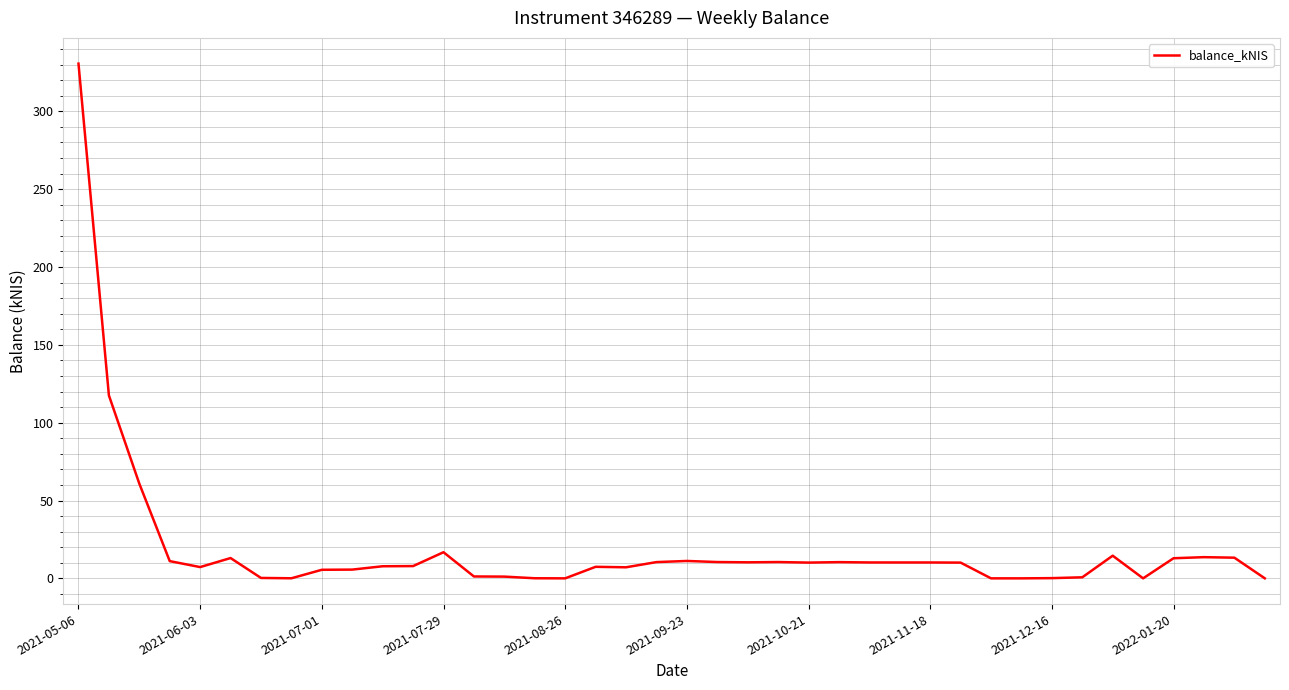

What is the greatest value displayed?

330.6